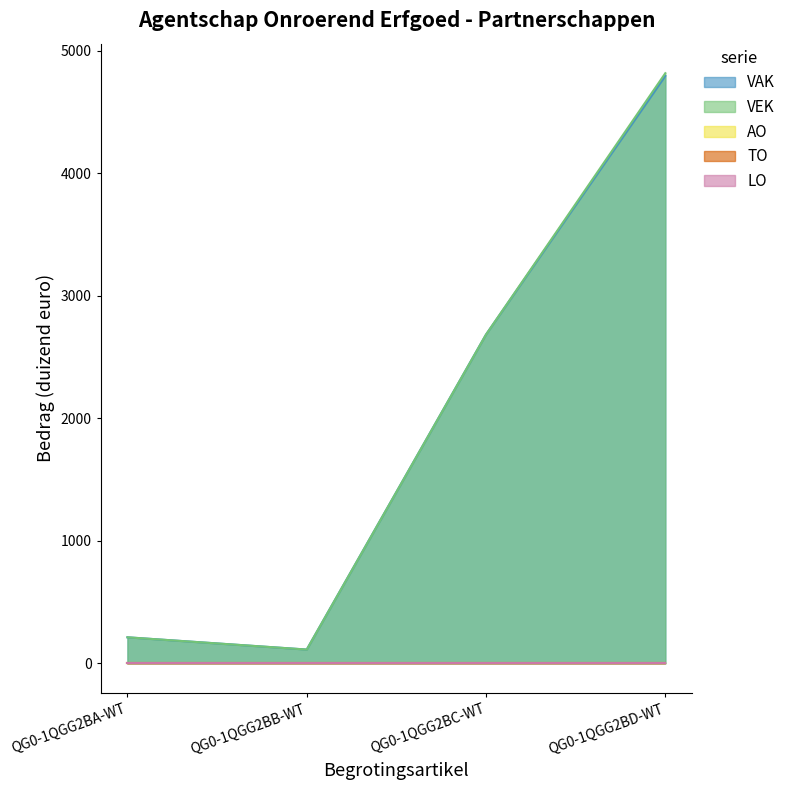

What is the label of the 3rd point from the right?

QG0-1QGG2BB-WT